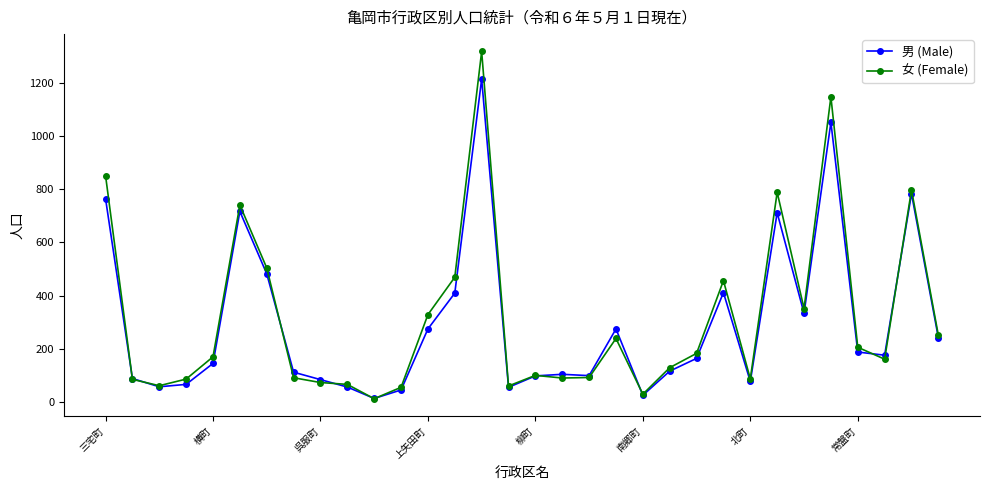

True or false: 男 (Male) has more than 2 interior local peaks.

True